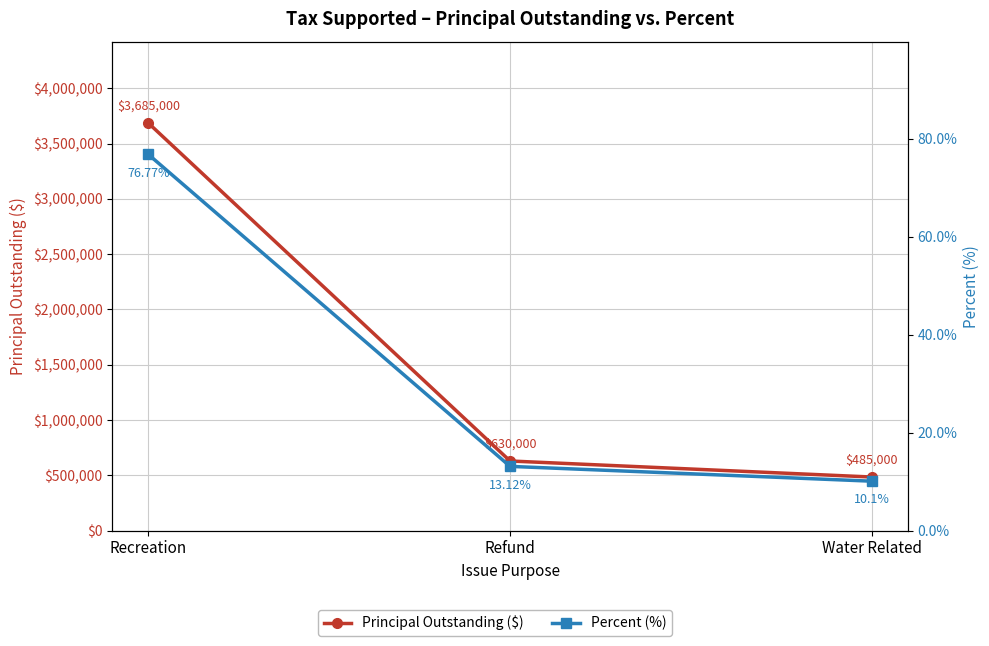

Reading left to right, transcribe all the data shown in this chart.

Principal Outstanding ($): 3685000.0	630000.0	485000.0
Percent (%): 76.8	13.1	10.1